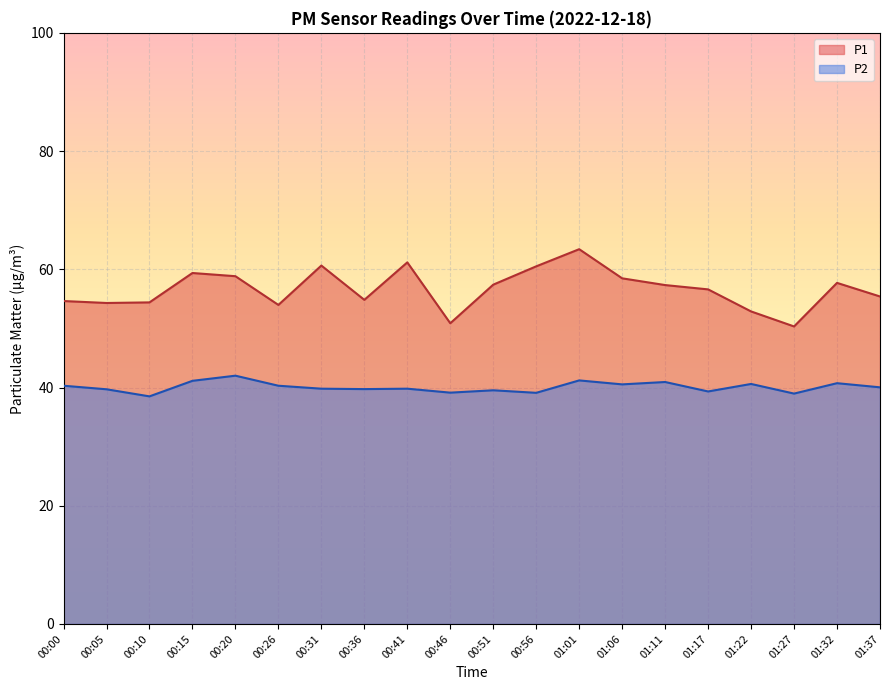

Rank the series at 01:11 from lowest to highest value.

P2, P1